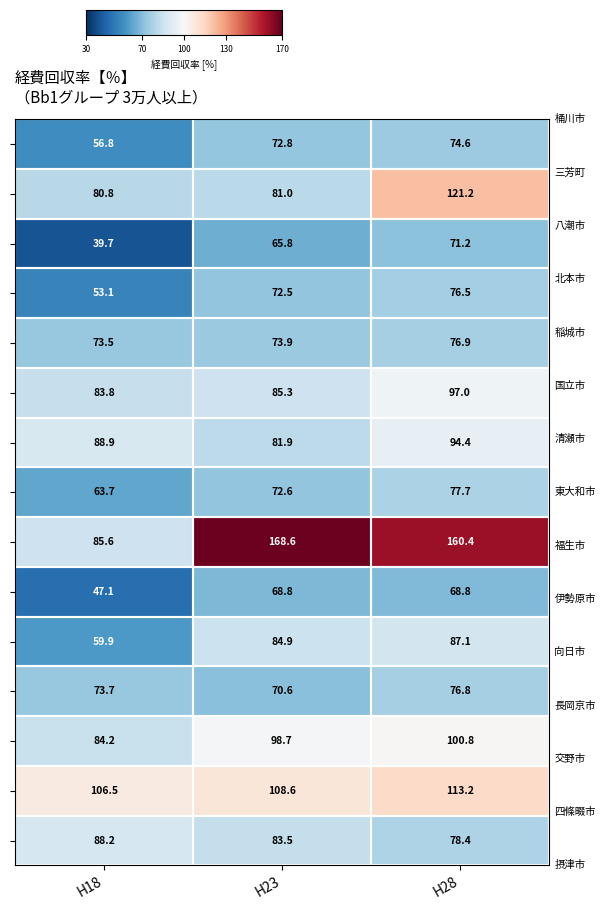

What is the spread (max minus min) of values at H18?

66.8